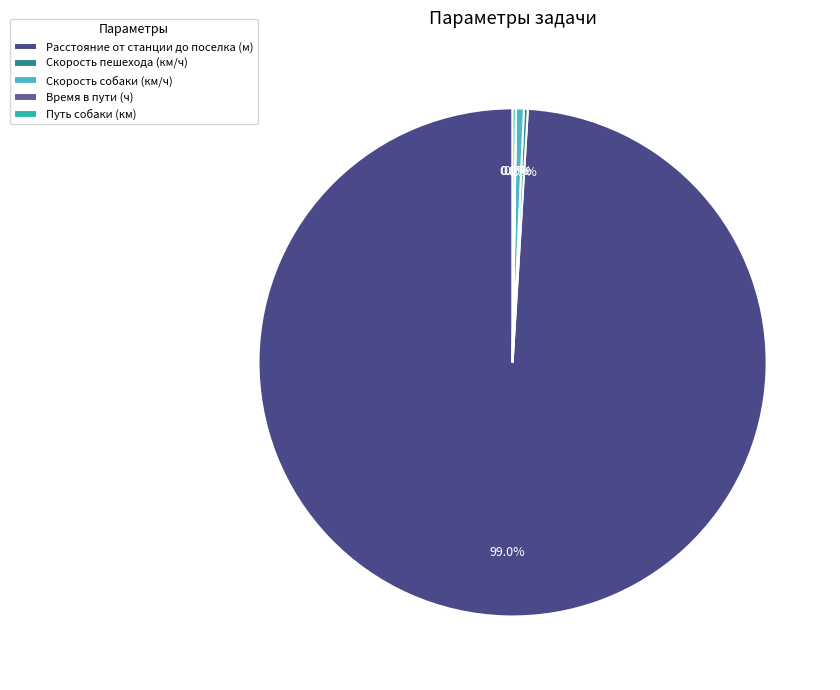

True or false: Скорость собаки (км/ч) accounts for 0% of the total.

True